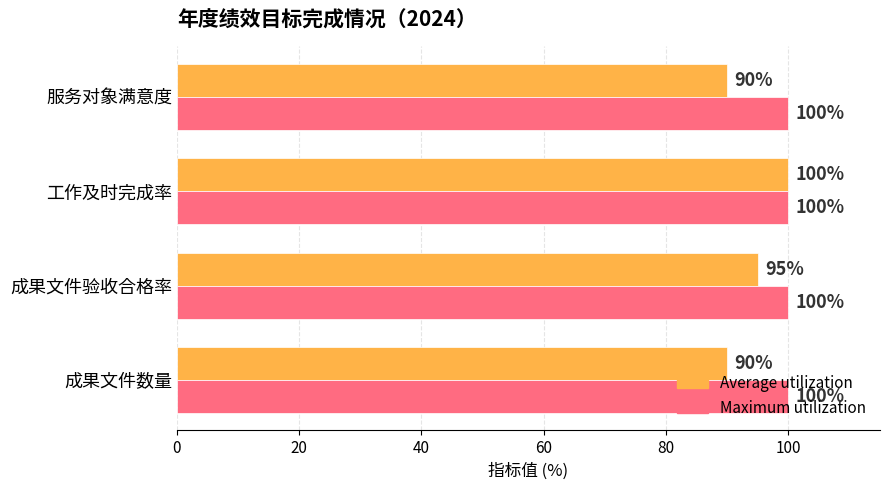

How many Average utilization values are between 90 and 100?

4